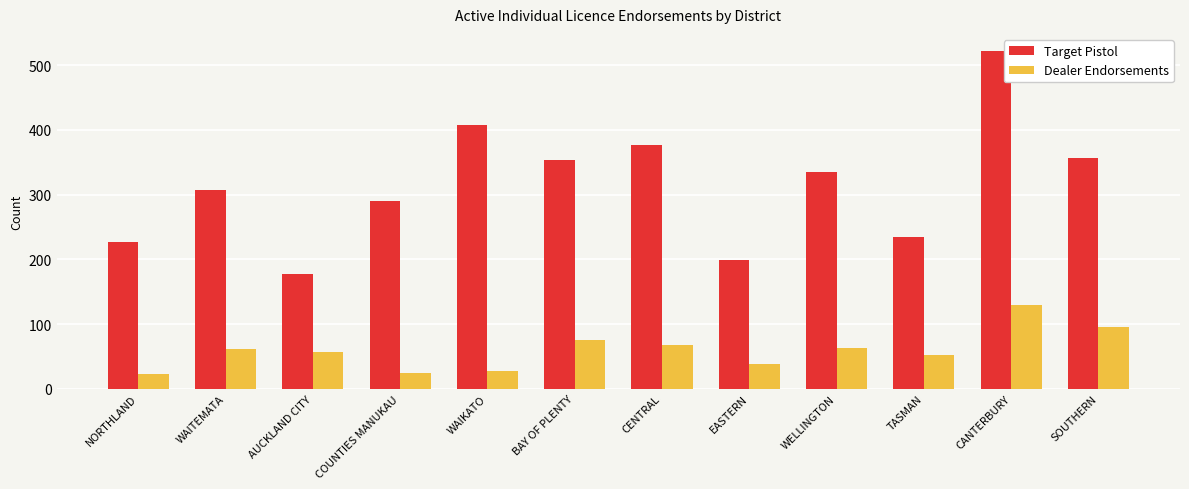

Which category has the highest value in the Target Pistol series?

CANTERBURY